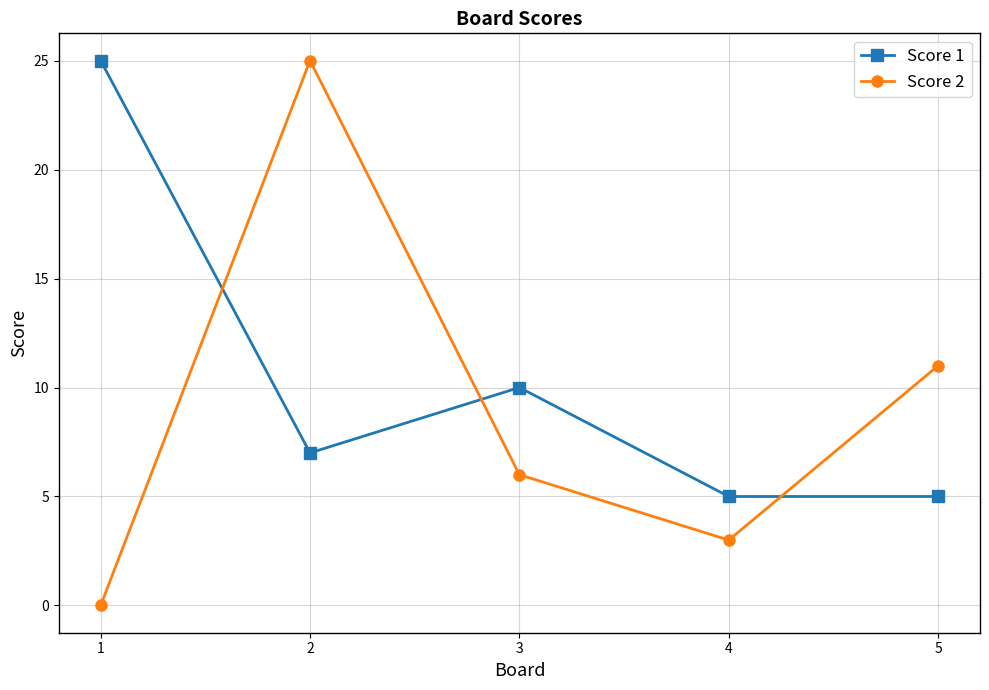

Between which two adjacent categories do Score 1 and Score 2 first intersect?

1 and 2